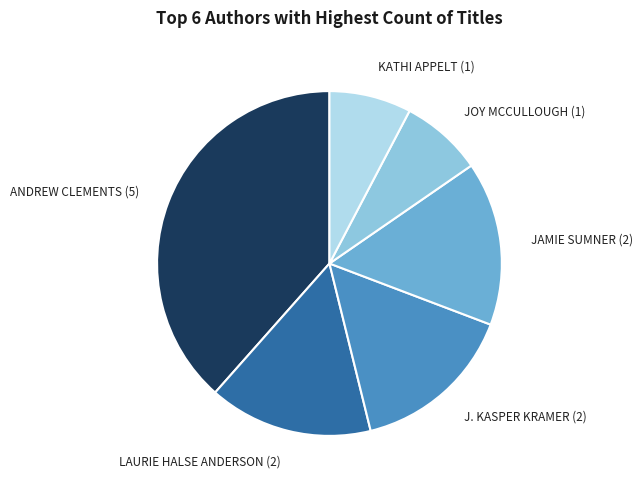

Does KATHI APPELT (1) represent more than half of the total?

No